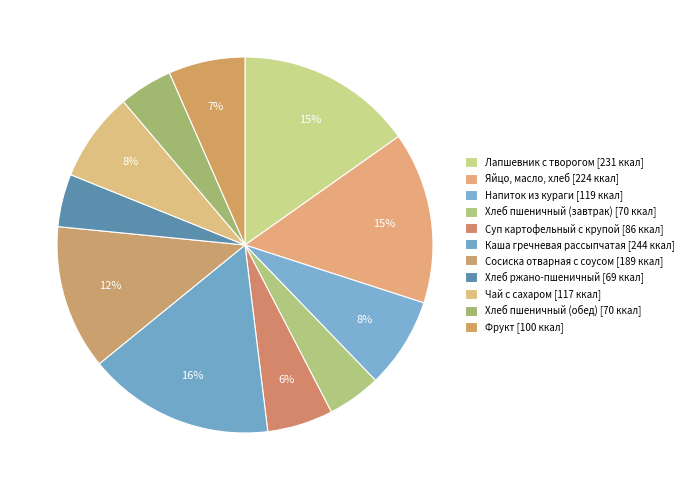

Count the number of slices in the pie.

11